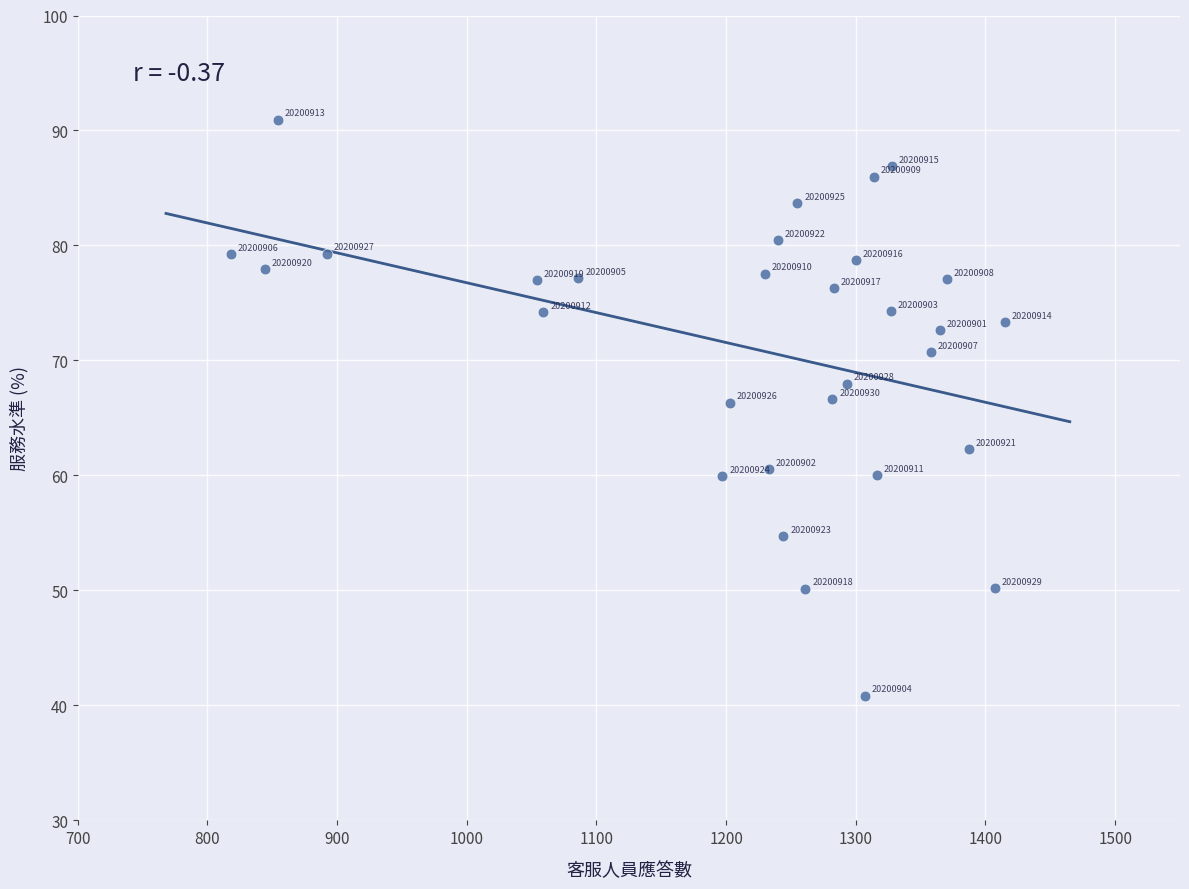

What is the range of X values (max minus min)?

597.0